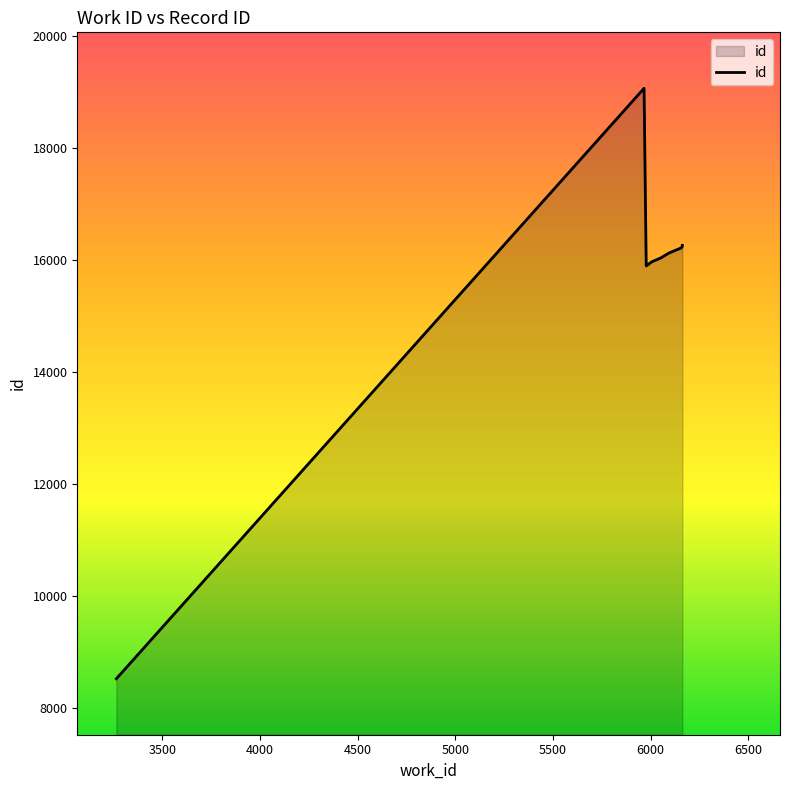

How many interior local peaks (higher than both neighbors) does the data have?

1